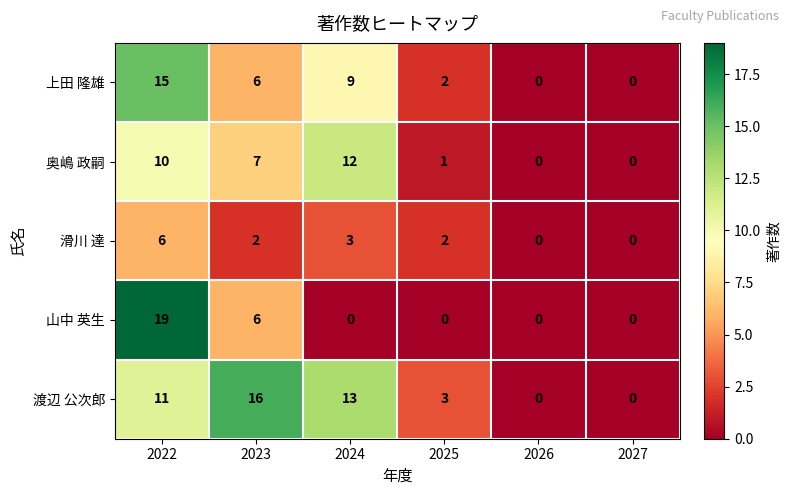

At how many categories does at least one series exceed 12?

3